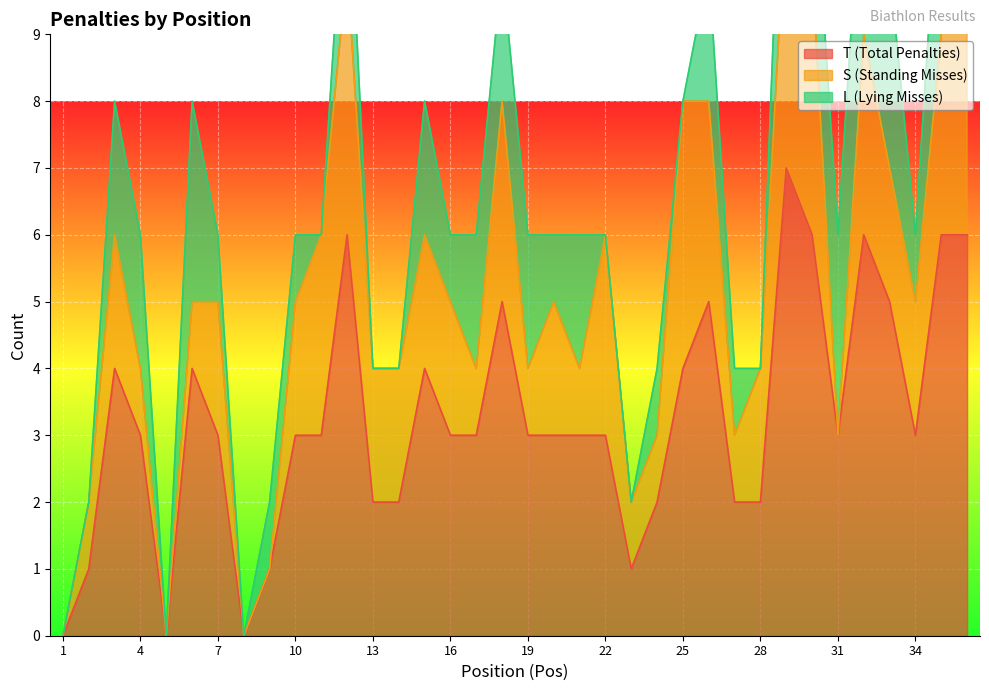

Where is the first local maximum for T (Total Penalties)?

3